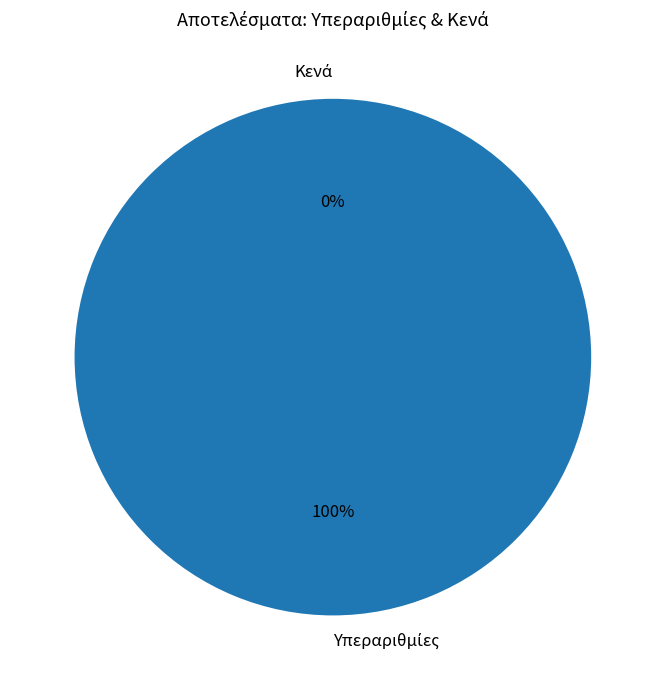

Which category has the smallest portion of the pie?

Υπεραριθμίες